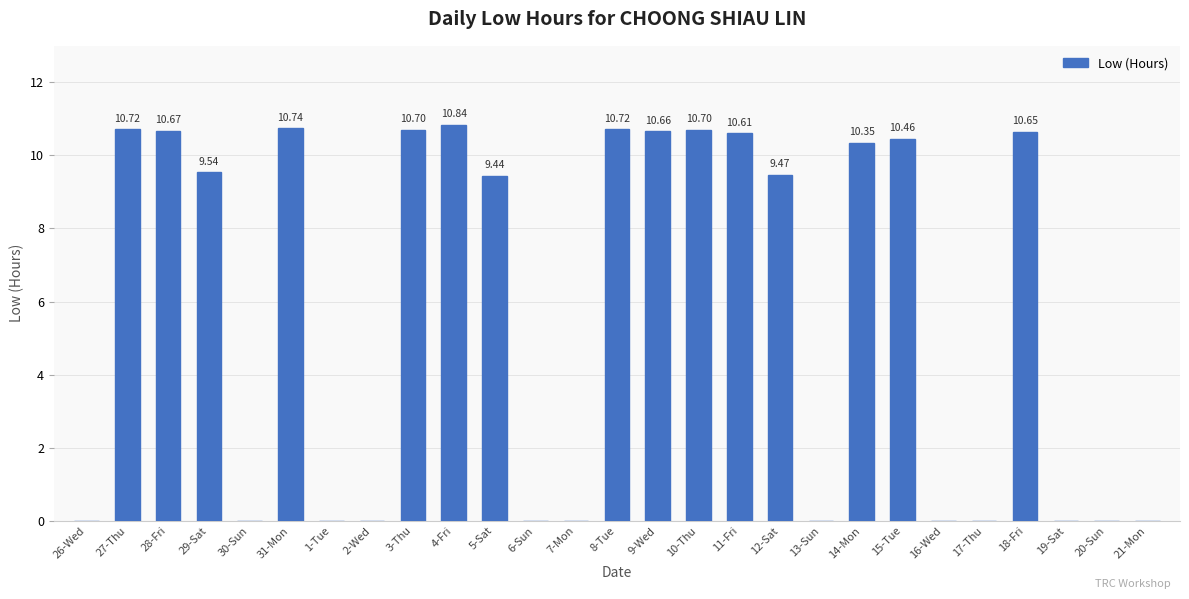

Are the bars horizontal?

No